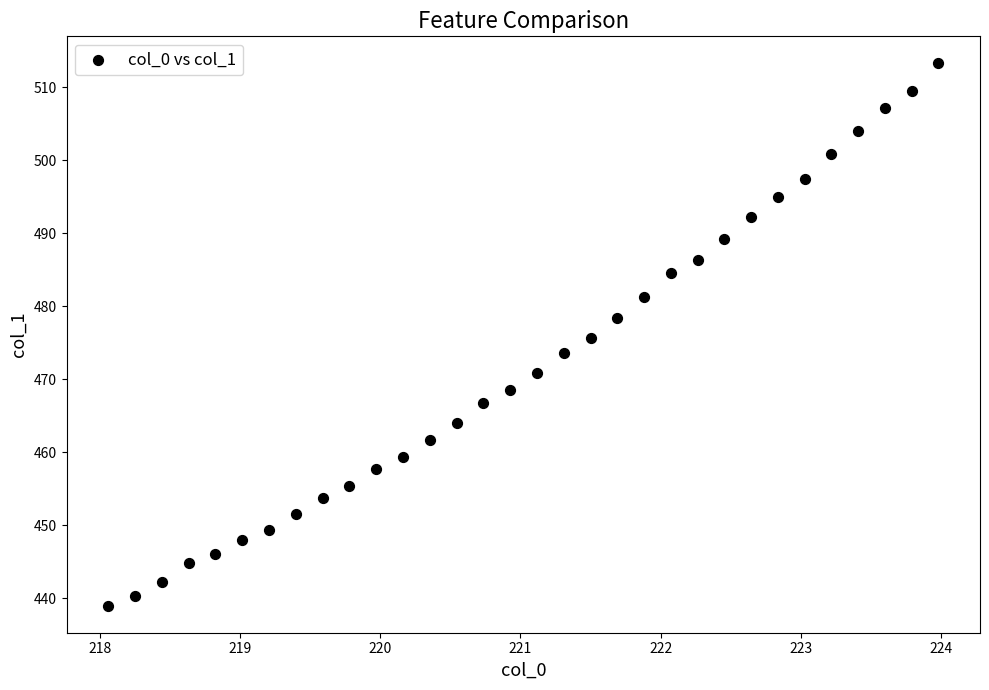

What is the range of Y values (max minus min)?

74.3